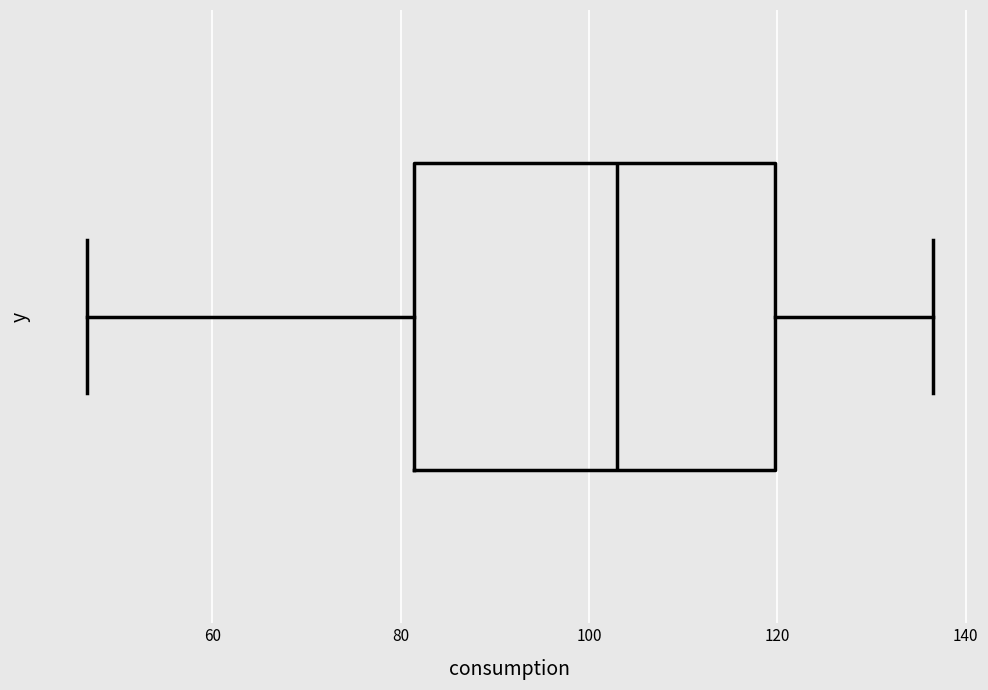

Read this box plot against the x-axis: the position of the median line, the range covered by the box, and the ends of both whiskers. The values are not printed on the chart, so give them approximately, as read against the axis.

median 102, box 82 to 120, whiskers 46 to 136